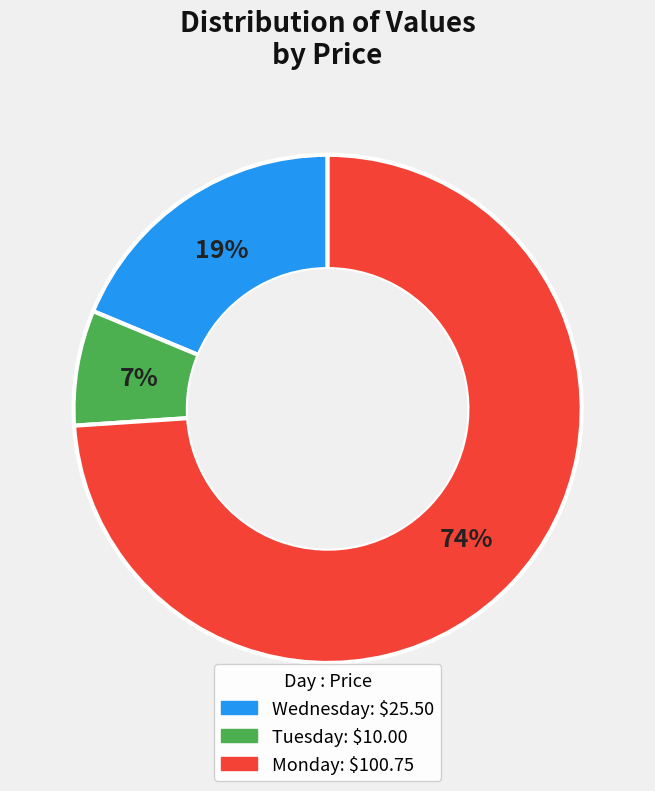

Count the number of slices in the pie.

3